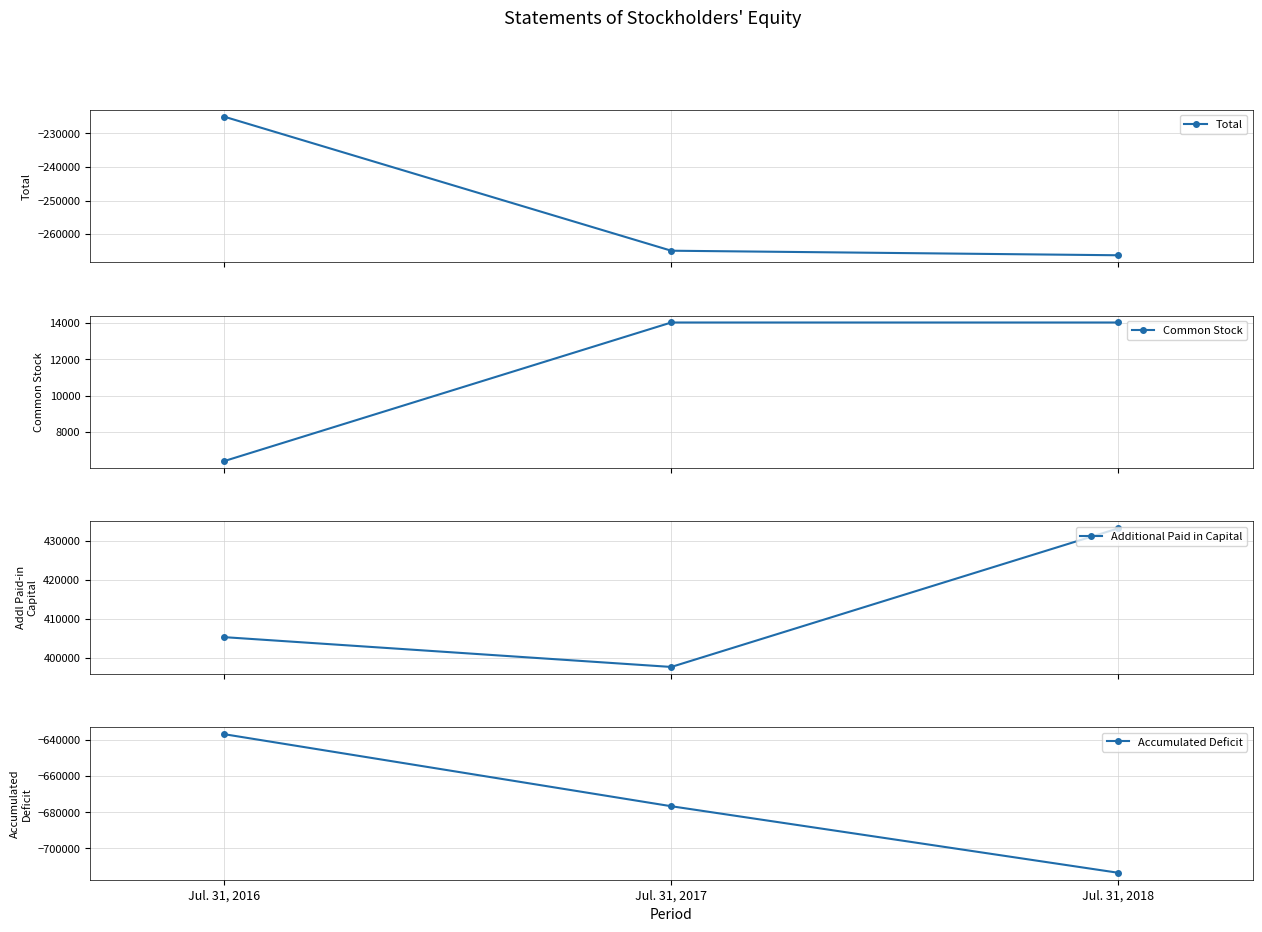

Reading left to right, list all the values displayed in this chart.

Total: -225028	-264906	-266261
Common Stock: 6395	14027	14027
Additional Paid in Capital: 405355	397723	433209
Accumulated Deficit: -636778	-676656	-713497